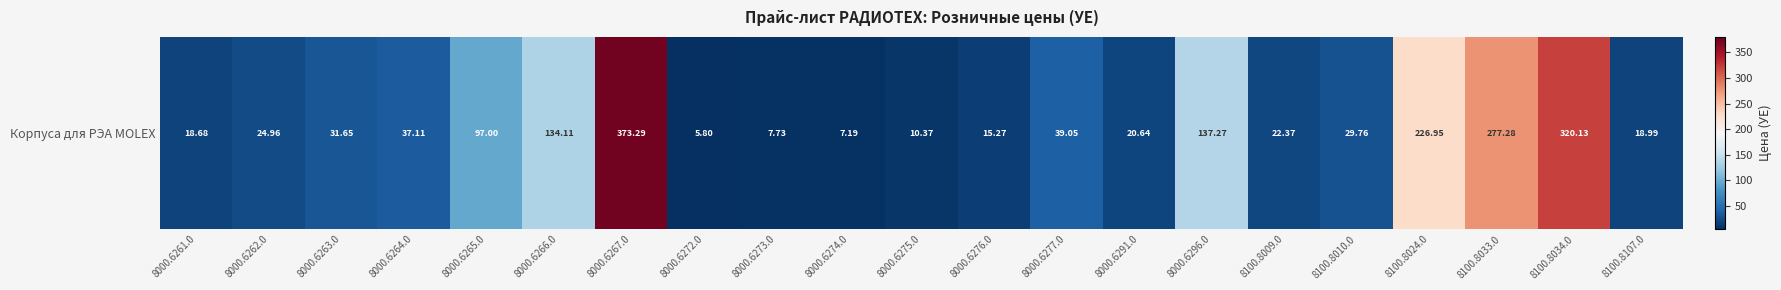

Reading left to right, transcribe all the data shown in this chart.

18.7	25.0	31.6	37.1	97.0	134.1	373.3	5.8	7.7	7.2	10.4	15.3	39.0	20.6	137.3	22.4	29.8	226.9	277.3	320.1	19.0